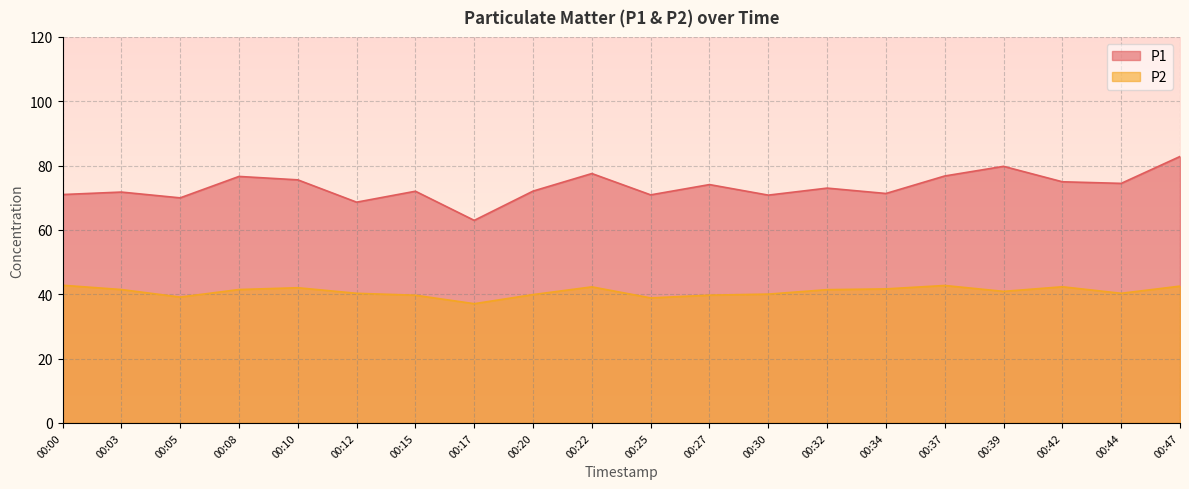

In P1, how many points are lower than both neighbors (excluding endpoints)?

7